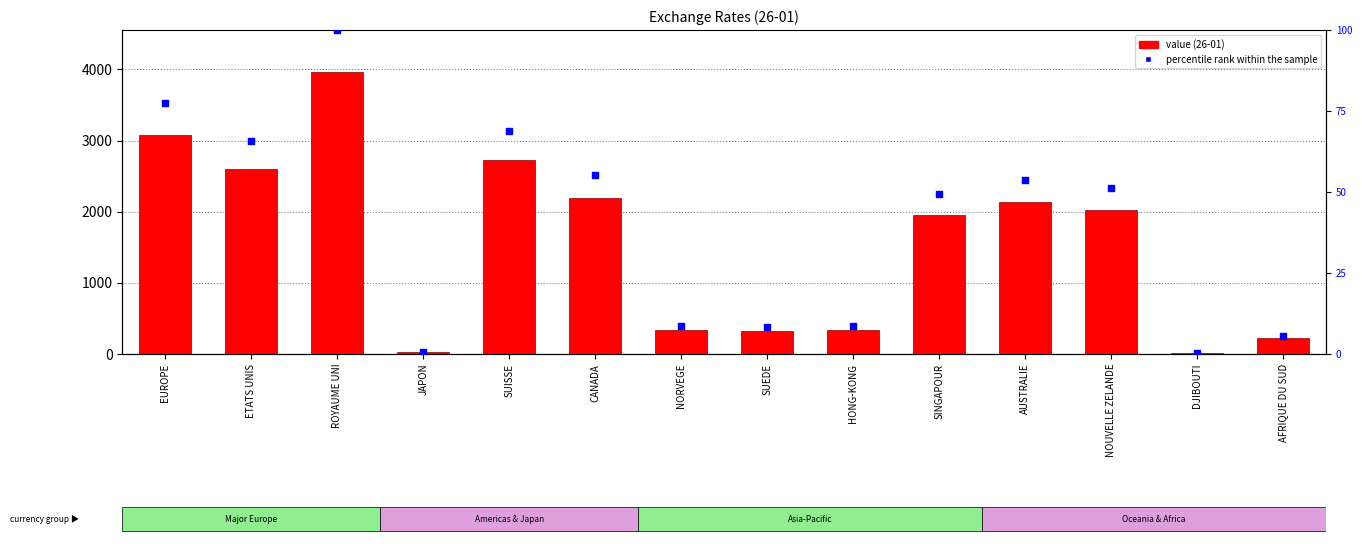

At which category is the sum across all series the highest?

ROYAUME UNI